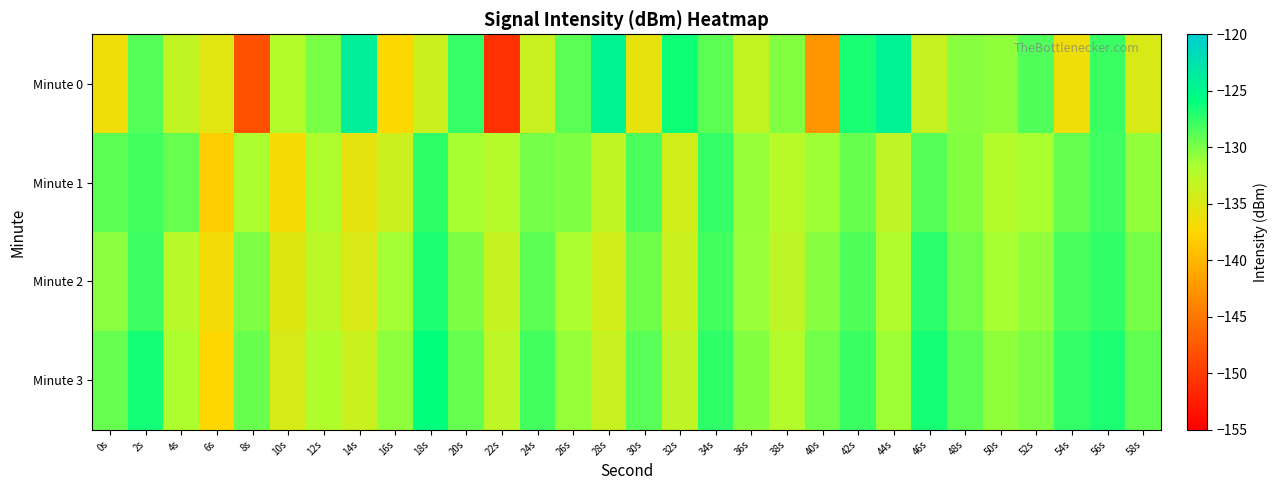

Reading left to right, what are all the values shown in this chart?

Minute 0: 0s=-136.5	2s=-128.7	4s=-133.1	6s=-135.2	8s=-148.2	10s=-132.1	12s=-129.9	14s=-124.1	16s=-137.4	18s=-133.8	20s=-127.7	22s=-150.8	24s=-133.6	26s=-128.9	28s=-124.5	30s=-135.9	32s=-126.3	34s=-128.9	36s=-133.2	38s=-130.3	40s=-142.6	42s=-126.7	44s=-124.4	46s=-133.5	48s=-130.4	50s=-130.7	52s=-128.6	54s=-136.4	56s=-127.8	58s=-134.7
Minute 1: 0s=-128.9	2s=-128.1	4s=-129.4	6s=-138.2	8s=-131.7	10s=-136.9	12s=-131.8	14s=-135.6	16s=-133.9	18s=-127.4	20s=-131.5	22s=-132.3	24s=-129.8	26s=-130.2	28s=-133.1	30s=-128.4	32s=-134.2	34s=-127.6	36s=-130.9	38s=-132.5	40s=-131.2	42s=-129.4	44s=-133.0	46s=-128.7	48s=-130.3	50s=-132.1	52s=-131.6	54s=-129.2	56s=-128.0	58s=-130.8
Minute 2: 0s=-130.5	2s=-127.9	4s=-132.4	6s=-136.8	8s=-130.1	10s=-135.2	12s=-132.7	14s=-134.9	16s=-131.3	18s=-126.8	20s=-130.0	22s=-133.5	24s=-128.9	26s=-131.7	28s=-134.3	30s=-129.6	32s=-133.8	34s=-128.1	36s=-131.0	38s=-132.9	40s=-130.4	42s=-128.5	44s=-132.0	46s=-127.3	48s=-129.7	50s=-131.5	52s=-130.8	54s=-128.3	56s=-127.5	58s=-129.9
Minute 3: 0s=-129.3	2s=-126.5	4s=-131.8	6s=-137.5	8s=-129.4	10s=-134.6	12s=-131.9	14s=-133.7	16s=-130.6	18s=-125.9	20s=-129.2	22s=-132.8	24s=-128.1	26s=-130.9	28s=-133.6	30s=-128.8	32s=-133.0	34s=-127.4	36s=-130.3	38s=-132.1	40s=-129.7	42s=-127.8	44s=-131.2	46s=-126.6	48s=-129.0	50s=-130.7	52s=-130.1	54s=-127.6	56s=-126.8	58s=-129.1